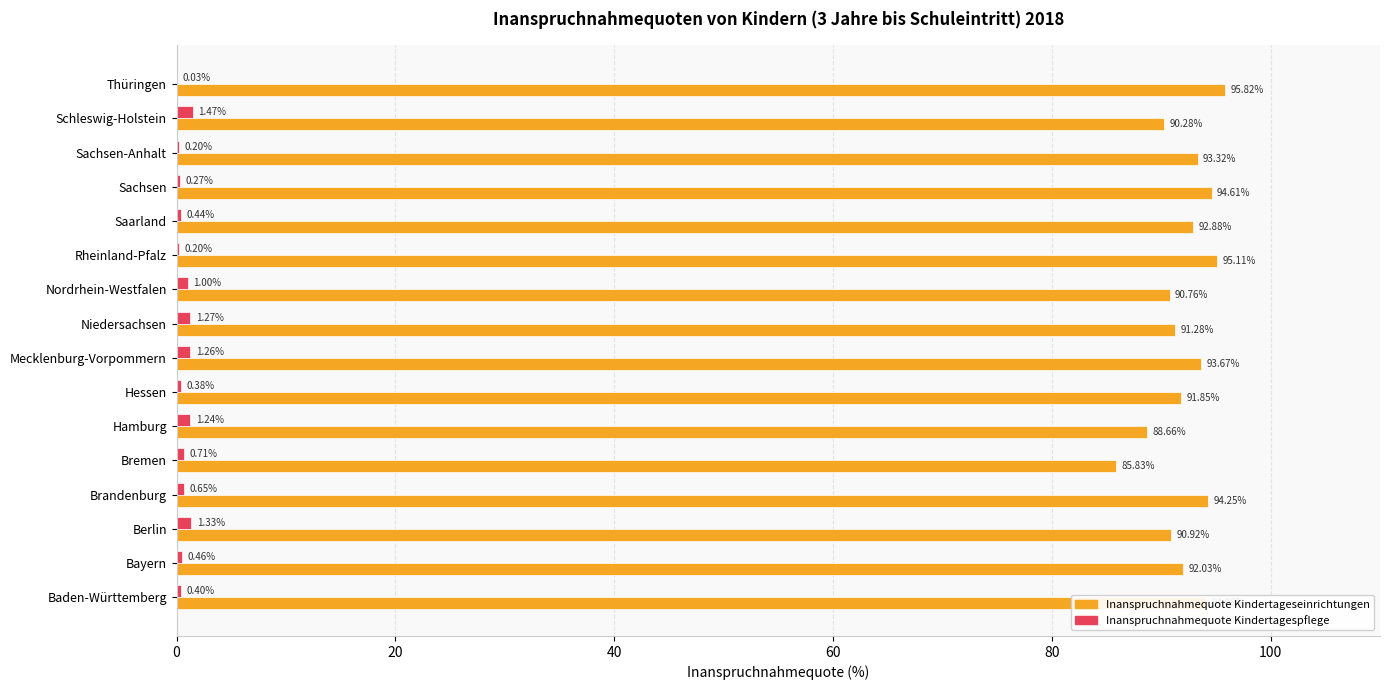

What is the sum of the Inanspruchnahmequote Kindertagespflege values at Rheinland-Pfalz and Saarland?

0.6